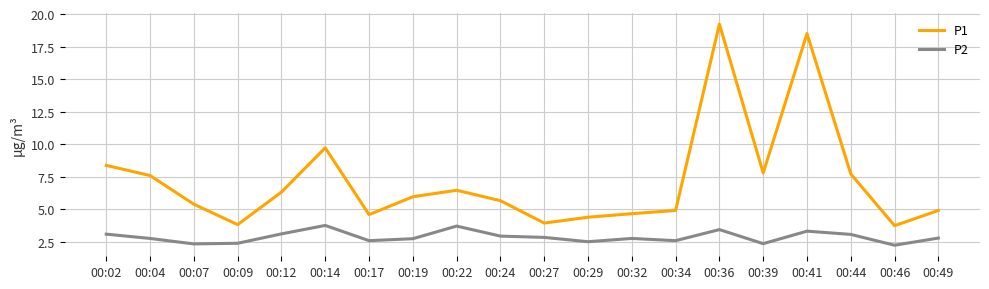

Does the chart have visible grid lines?

Yes